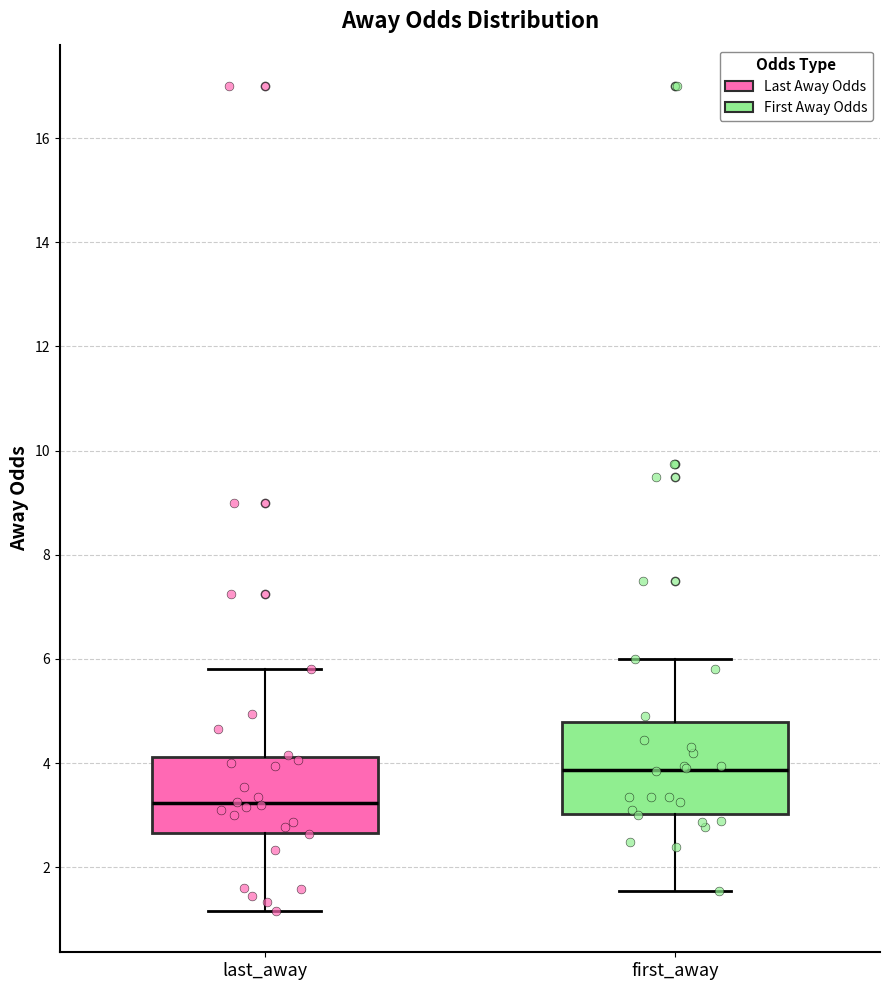

Which box has the highest median line?

first_away